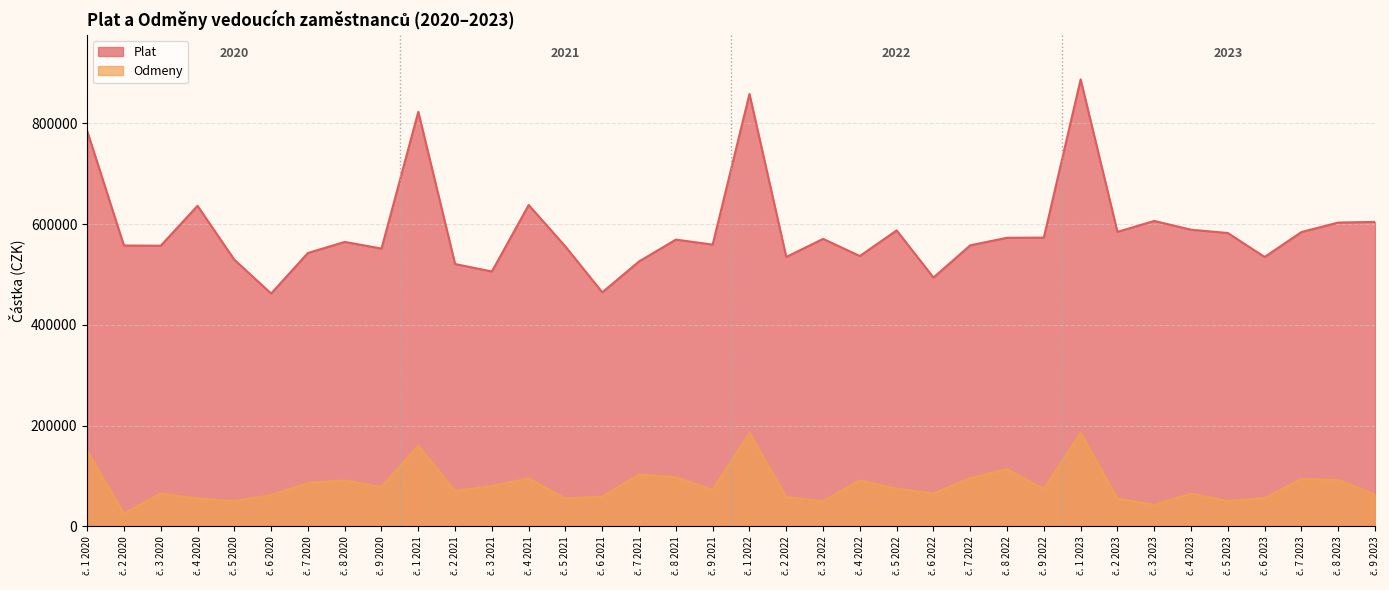

Where does the Odmeny series first go above 74000?

č. 1 2020